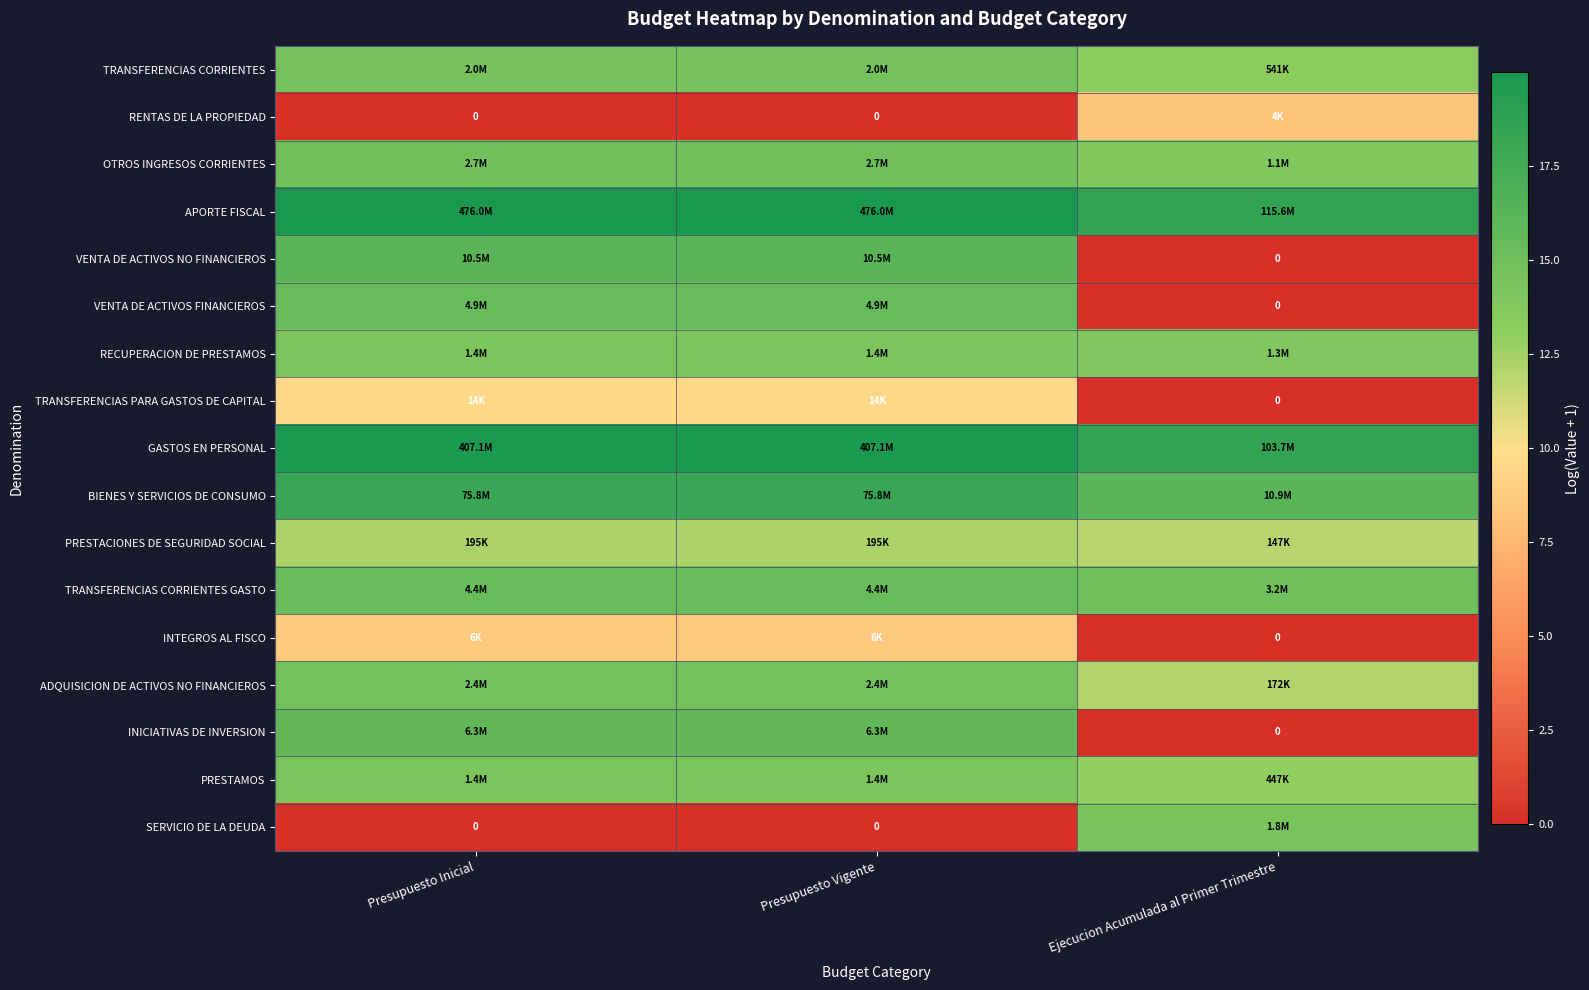

The value of TRANSFERENCIAS PARA GASTOS DE CAPITAL at Presupuesto Inicial is 9.6. True or false?

True